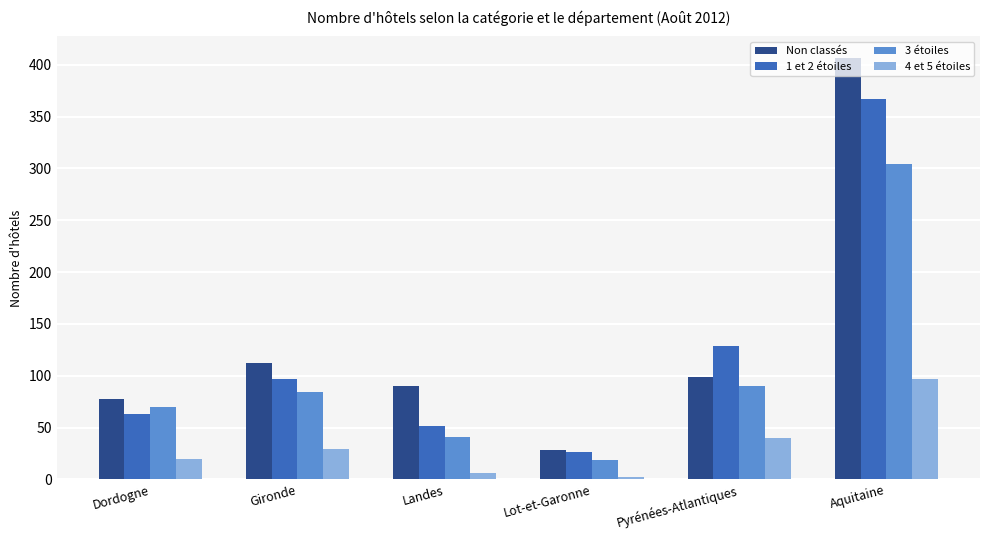

What is the highest value of the 3 étoiles series?

304